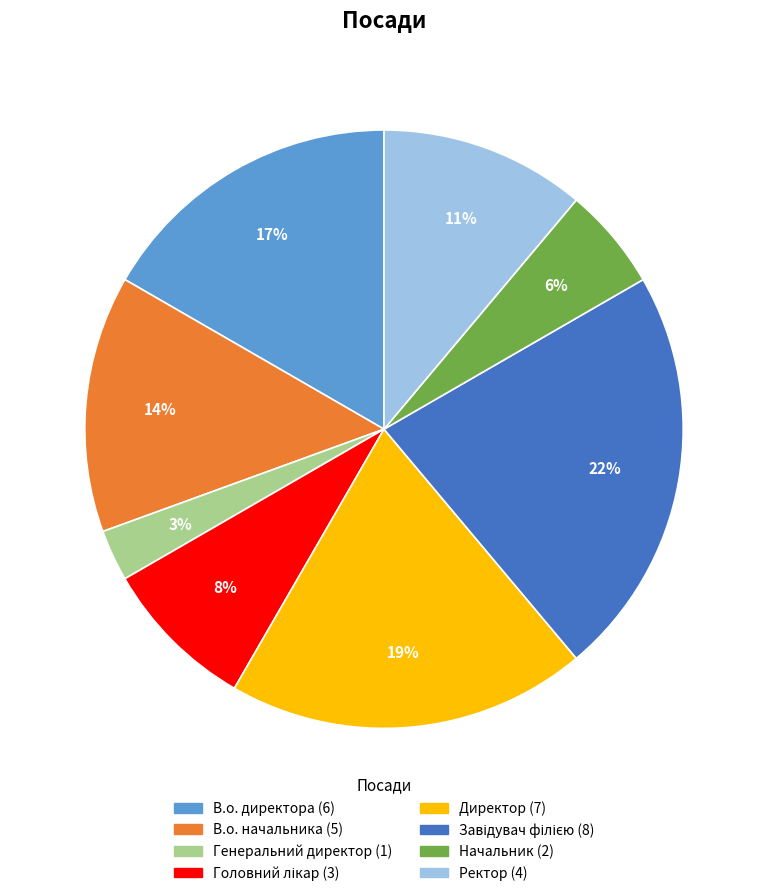

To the nearest percent, what percentage of the pie is Начальник?

6%